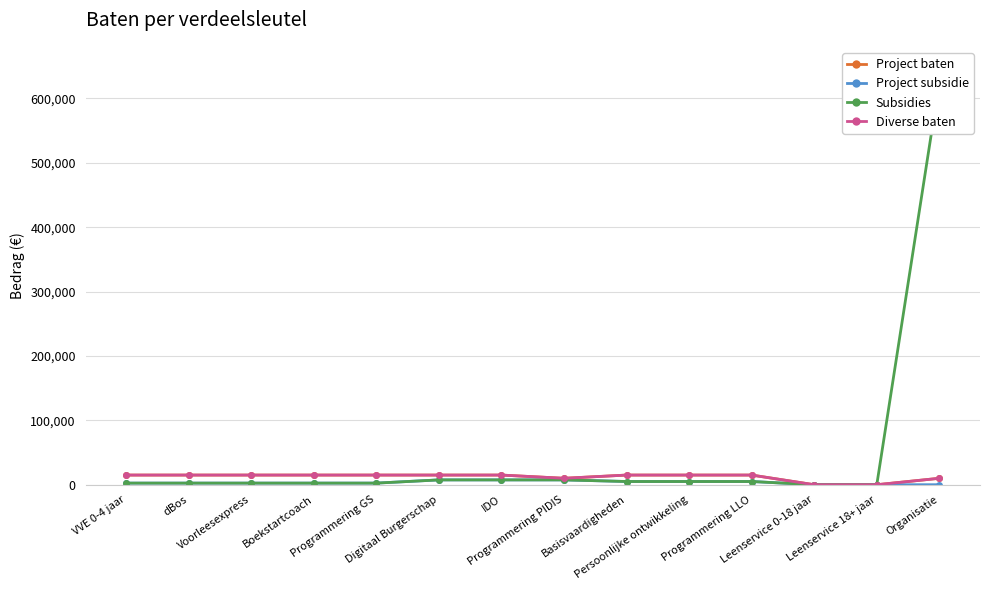

What is the label of the 10th point from the left?

Persoonlijke ontwikkeling